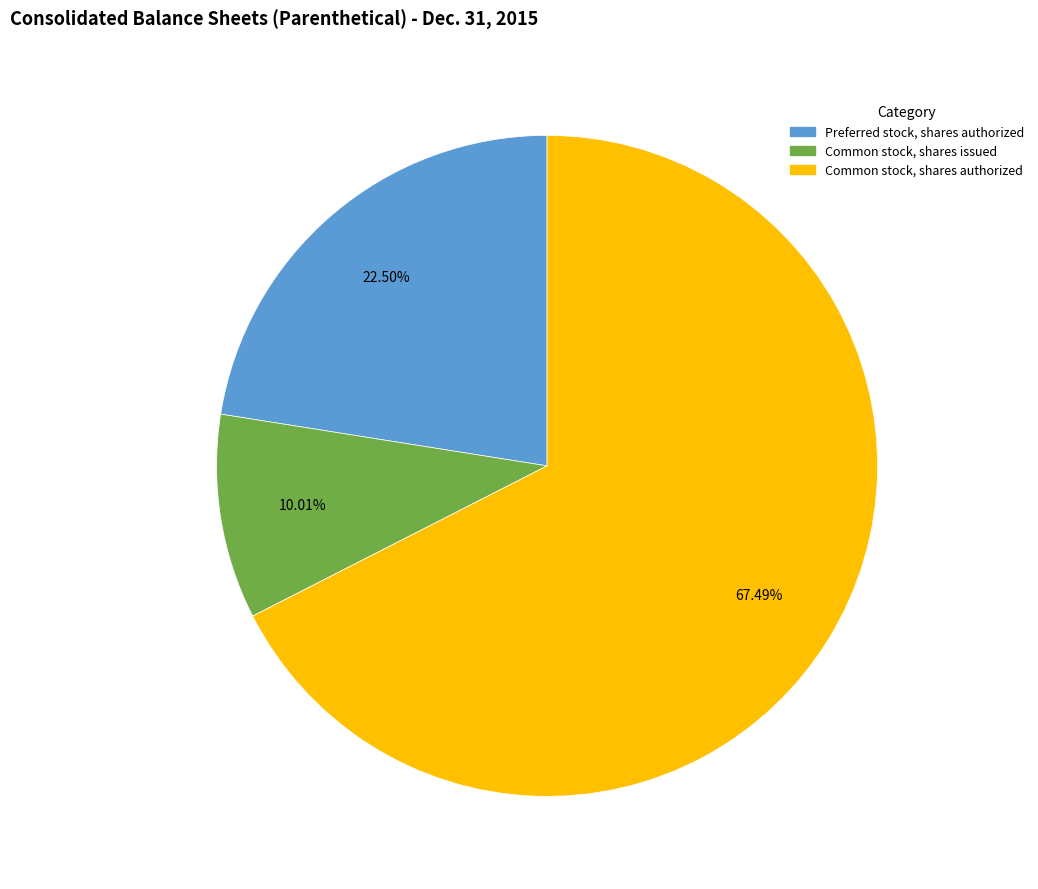

Which slice represents more than half of the pie?

Common stock, shares authorized